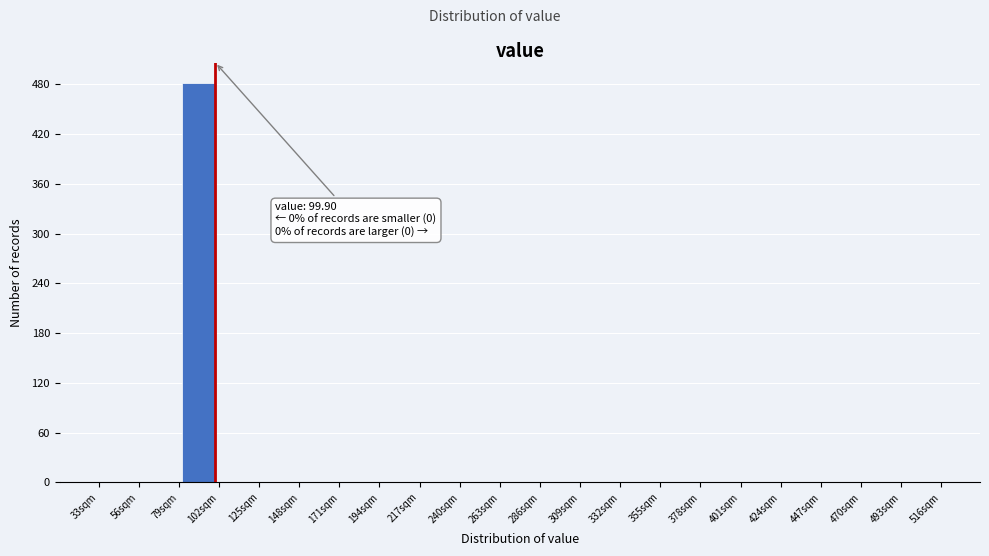

Over which range of the x-axis is the bar tallest?

79 to 102